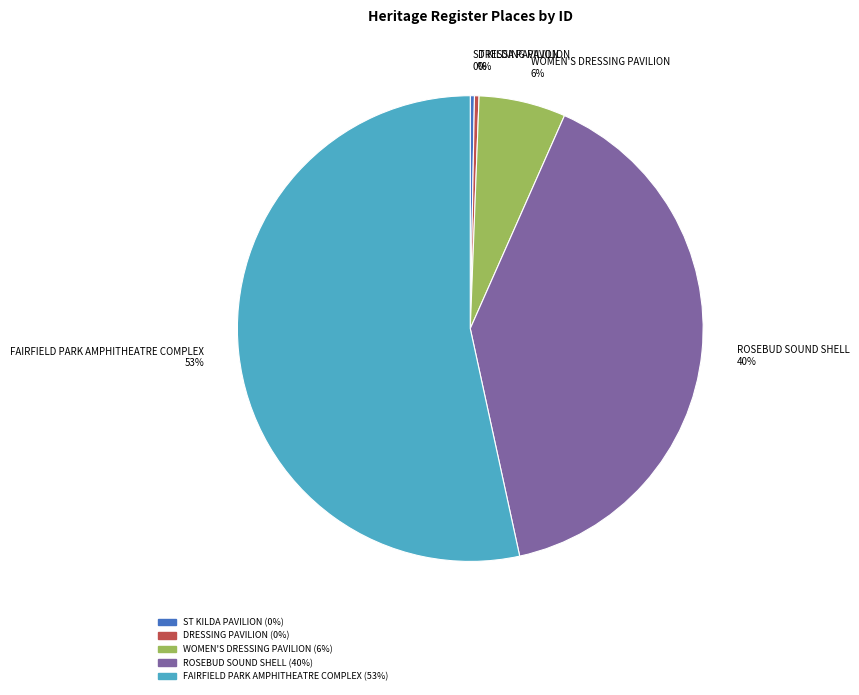

True or false: ROSEBUD SOUND SHELL accounts for 53% of the total.

False